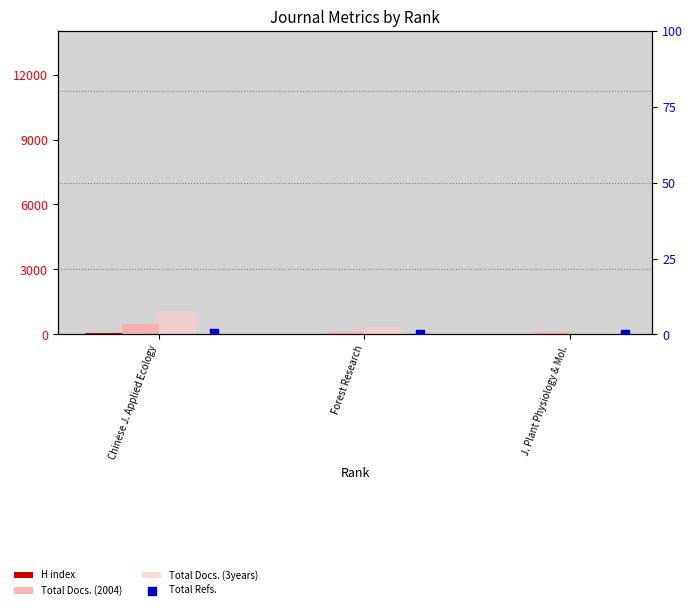

At how many categories does at least one series exceed 481?

1